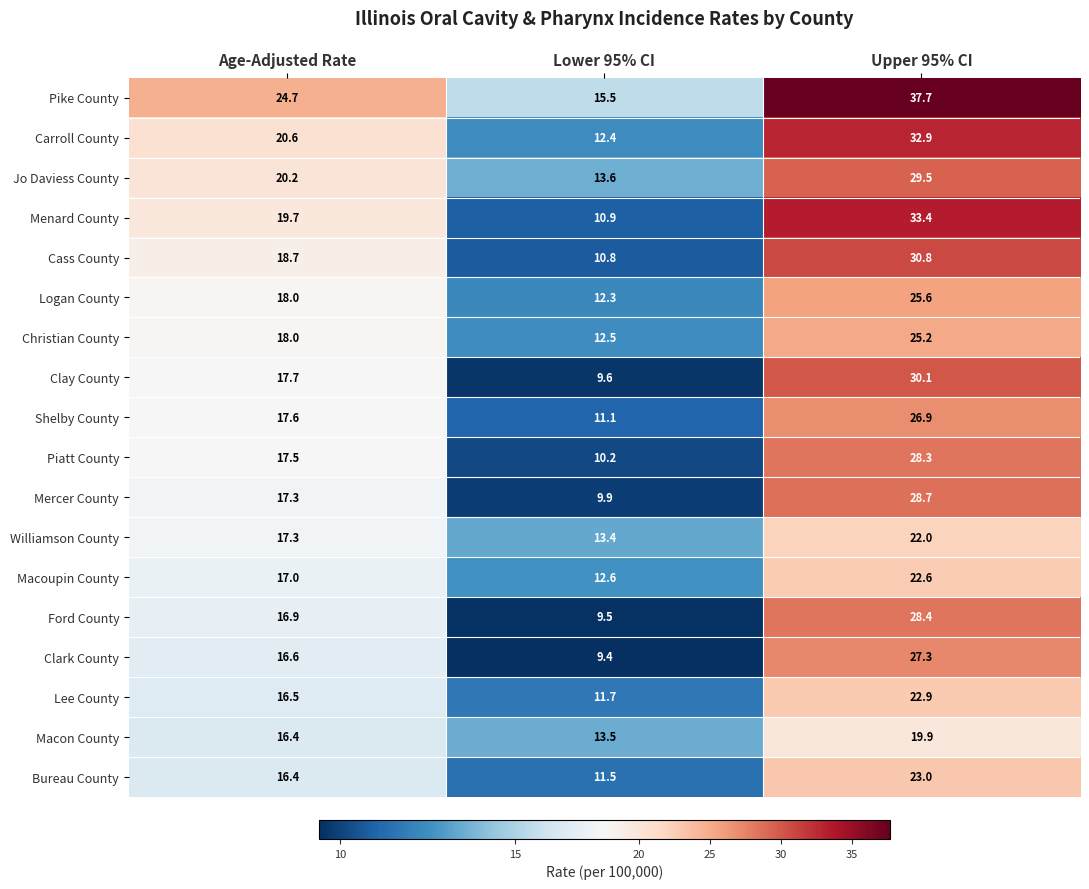

What is the sum of all Carroll County values?

65.9